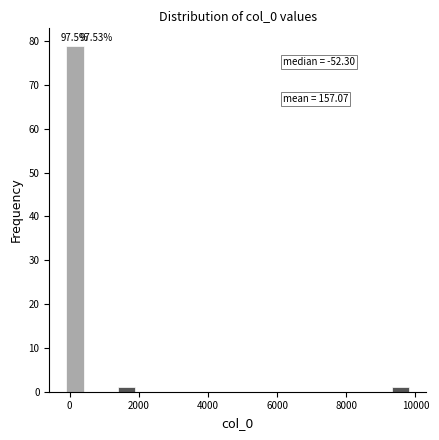

Around what value on the x-axis is the tallest bar? Give the approximate position of its centre, as read against the axis.

200